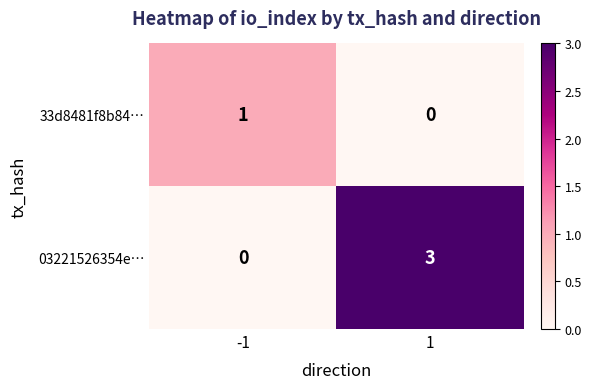

Is it true that 33d8481f8b84… equals 0 at 1?

True